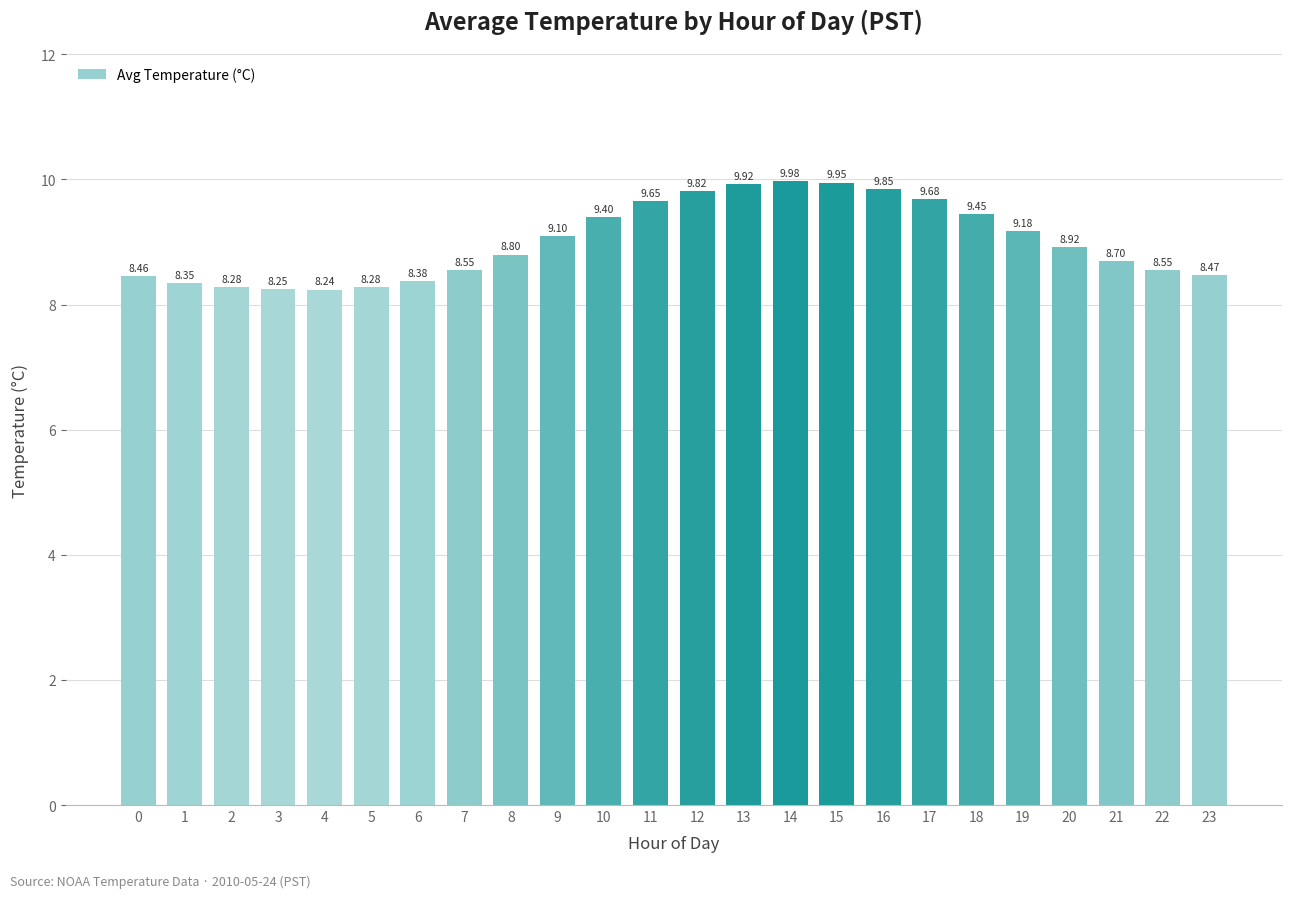

What is the change in value from 8 to 20?

+0.1